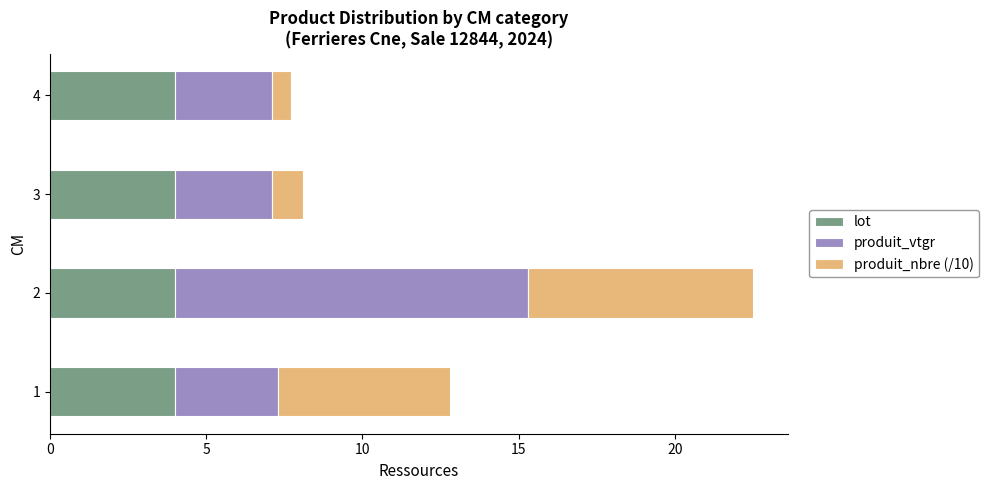

True or false: lot has a value of 6.7 at 2.

False